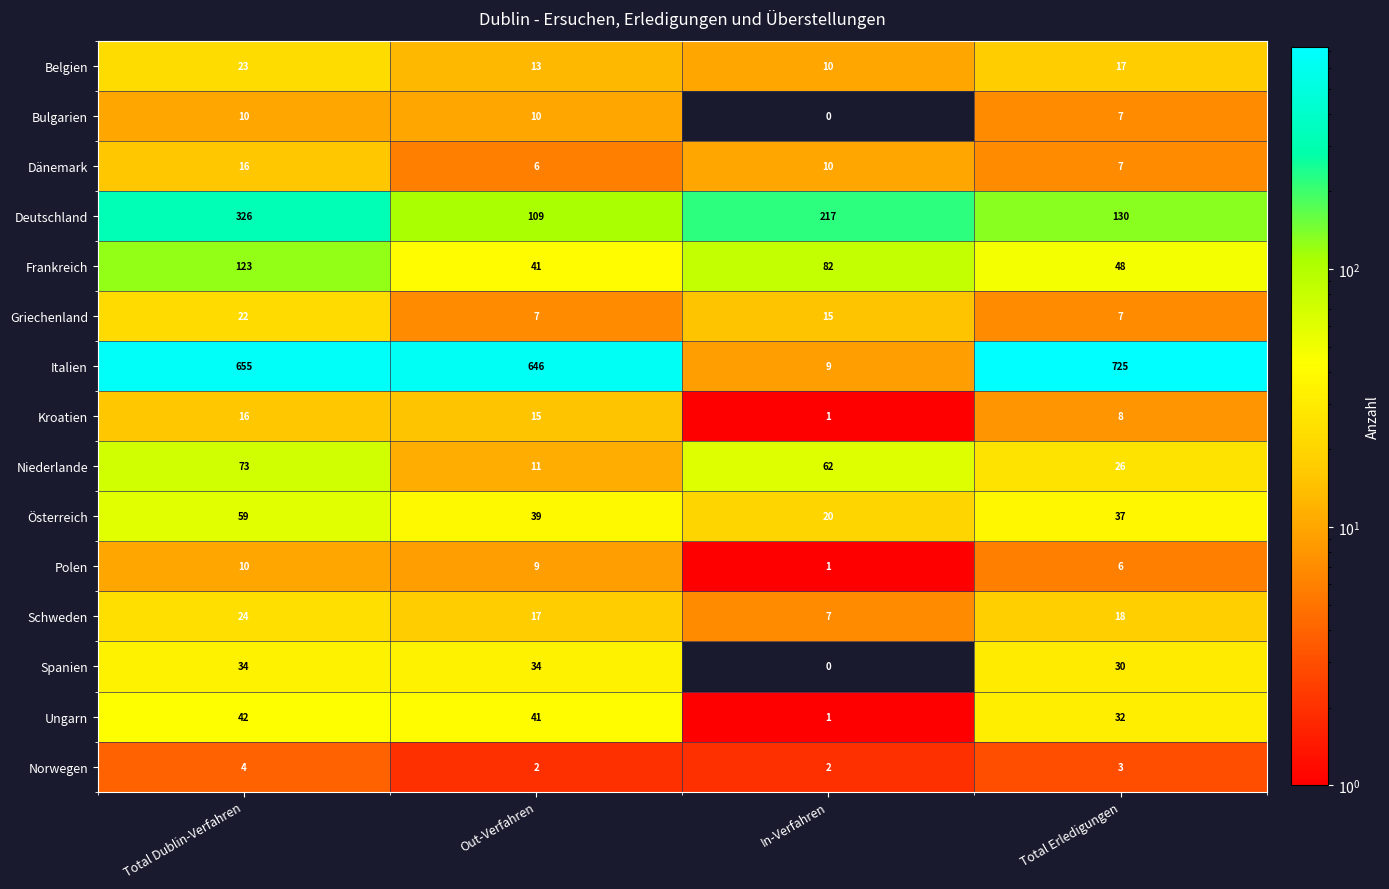

At which category is the sum across all series the highest?

Total Dublin-Verfahren